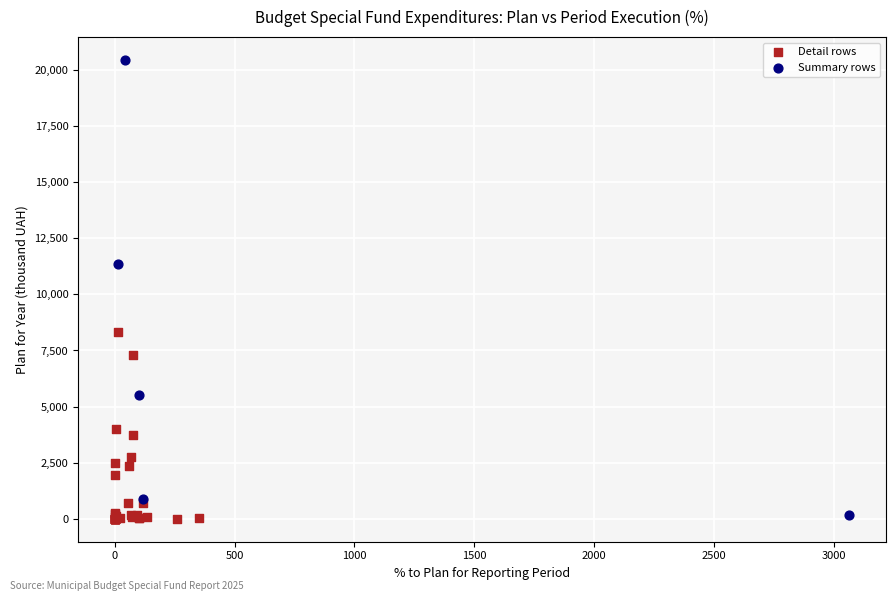

Which series has the widest spread of Y values?

Summary rows